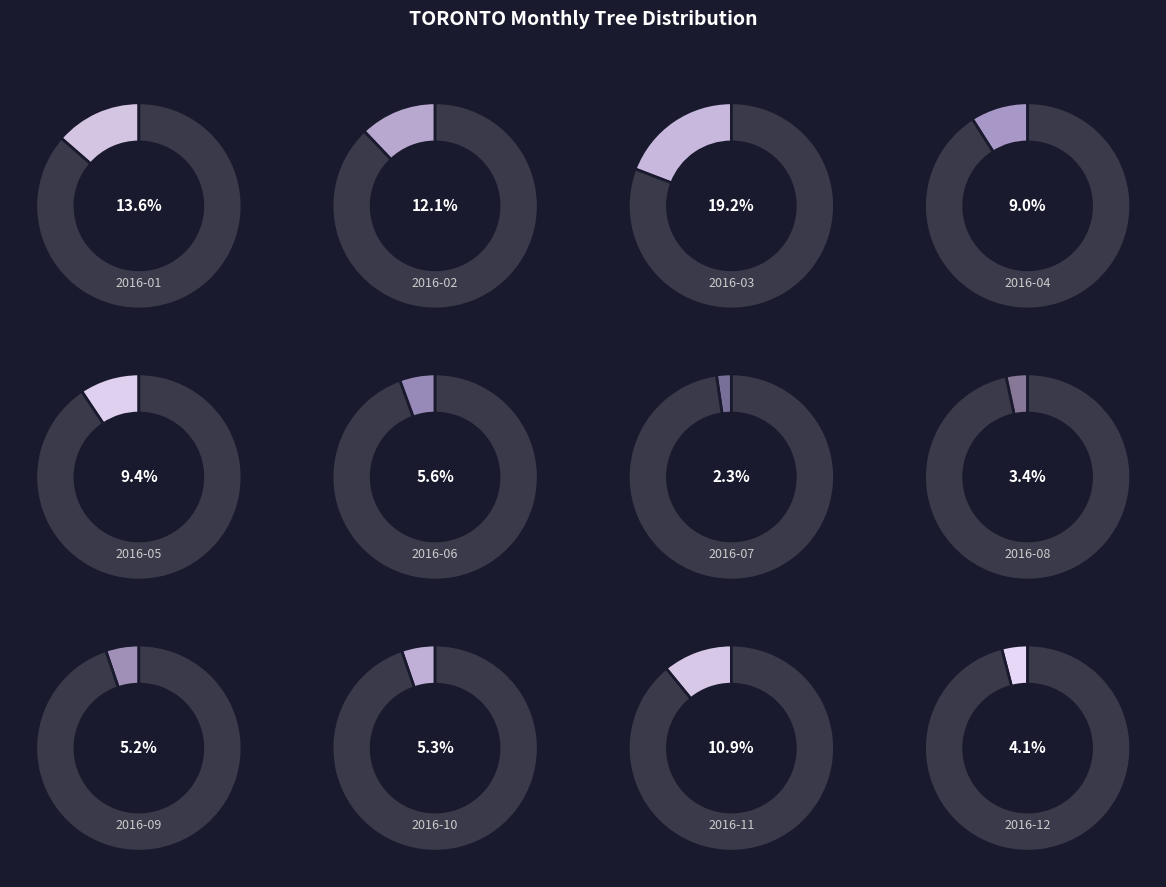

Does any single category account for the majority?

No